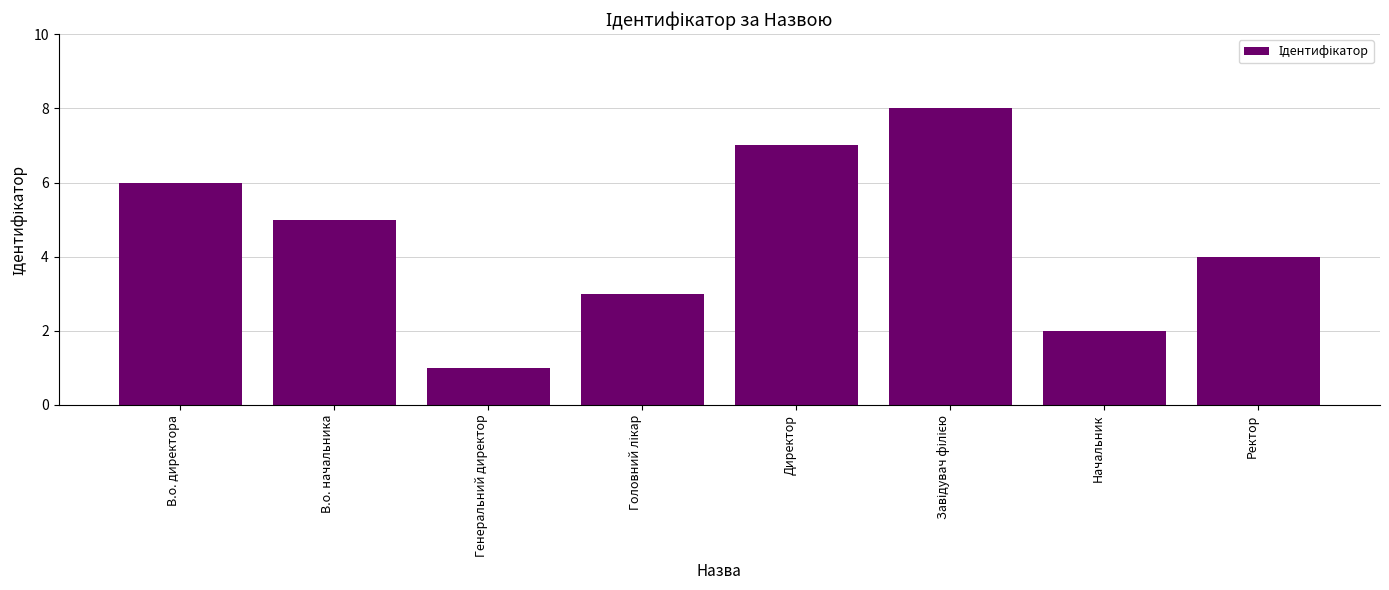

The chart shows a value of 4 at В.о. директора. True or false?

False